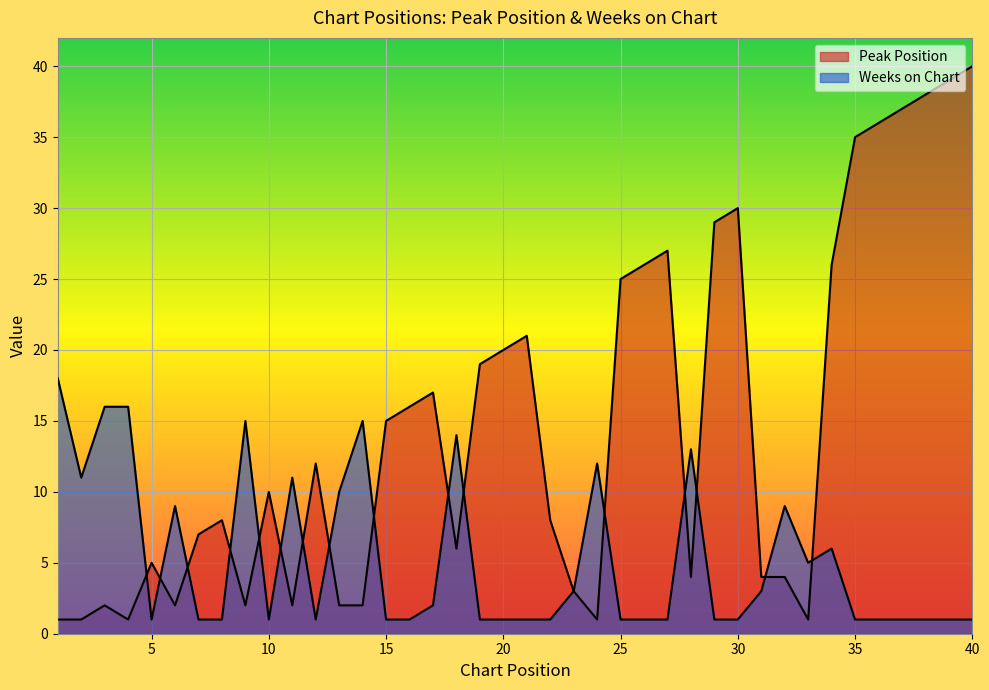

What is the sum of the Weeks on Chart values at 20 and 21?

2